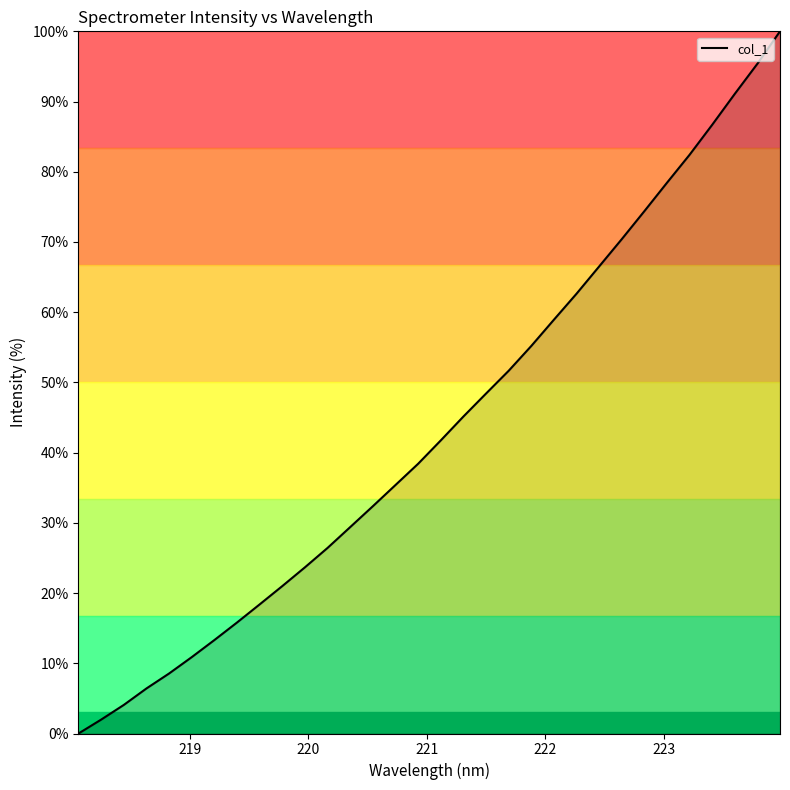

What is the difference between the maximum and minimum values?

100.0